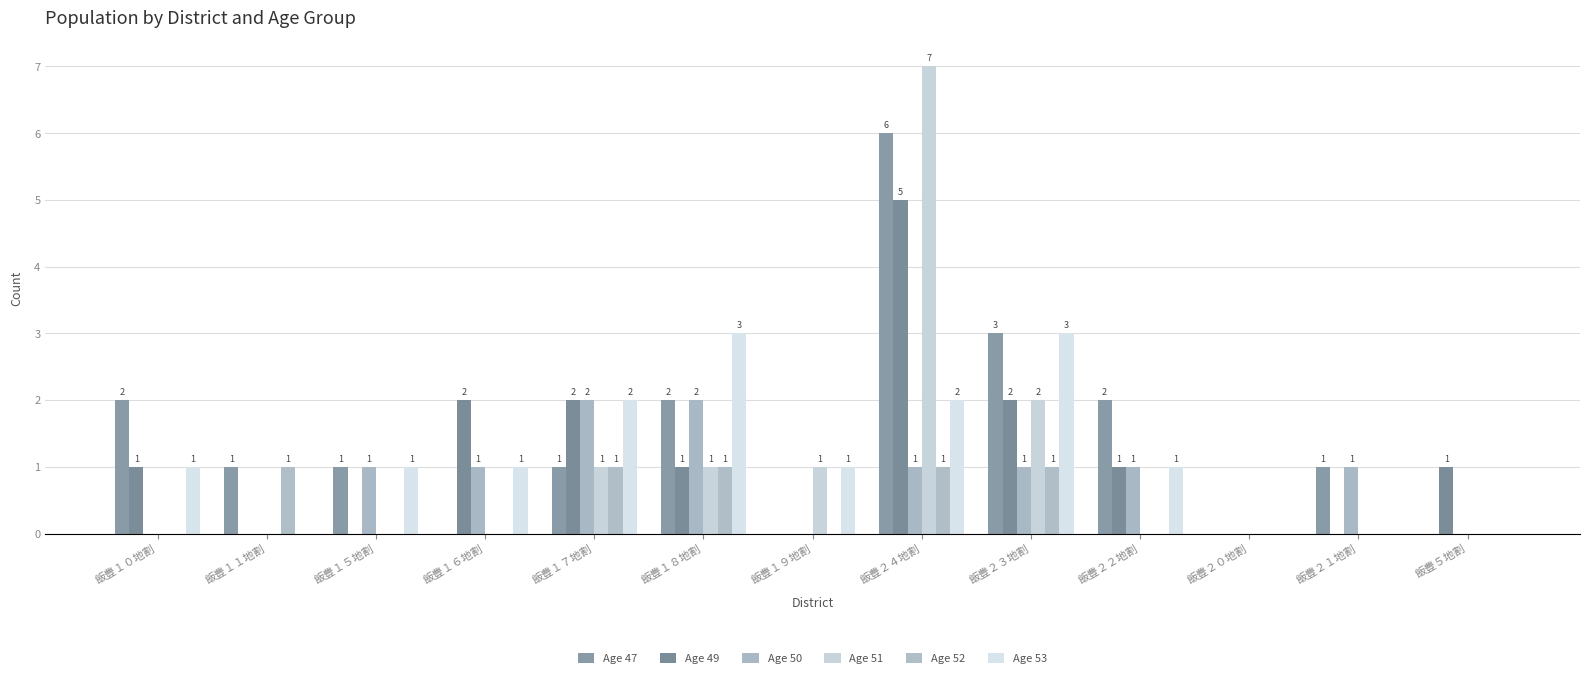

What is the average value of the Age 50 series?

1